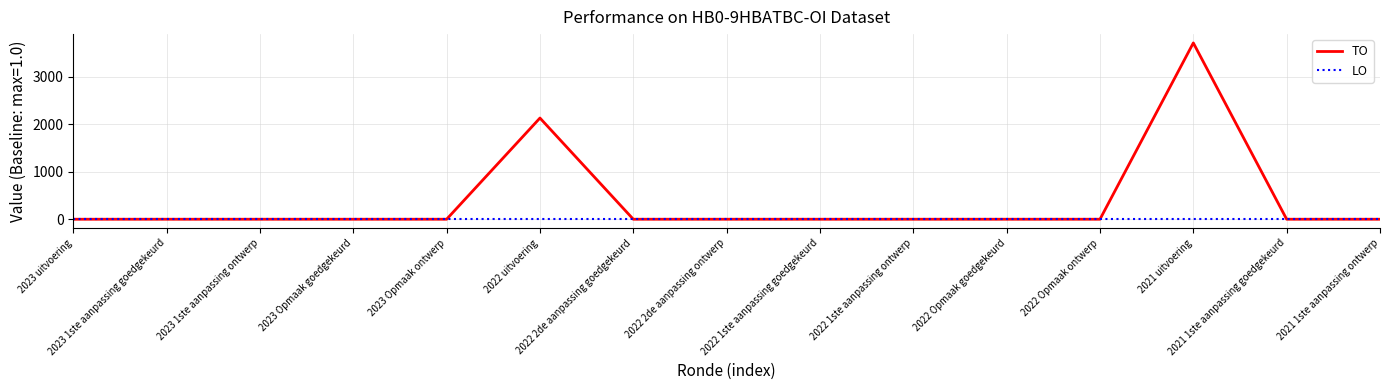

List the series in order of their peak value, highest first.

TO, LO